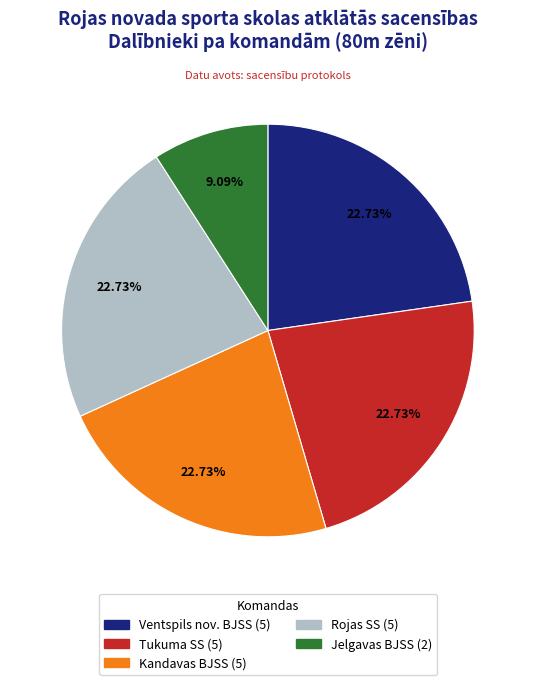

To the nearest percent, what percentage of the pie is Tukuma SS?

23%